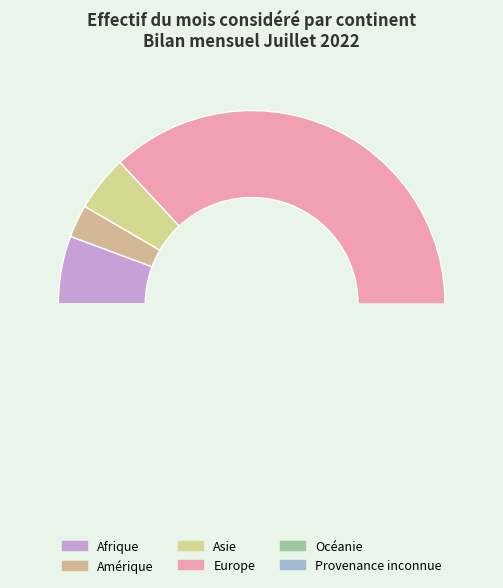

Is Europe the majority of the pie?

Yes